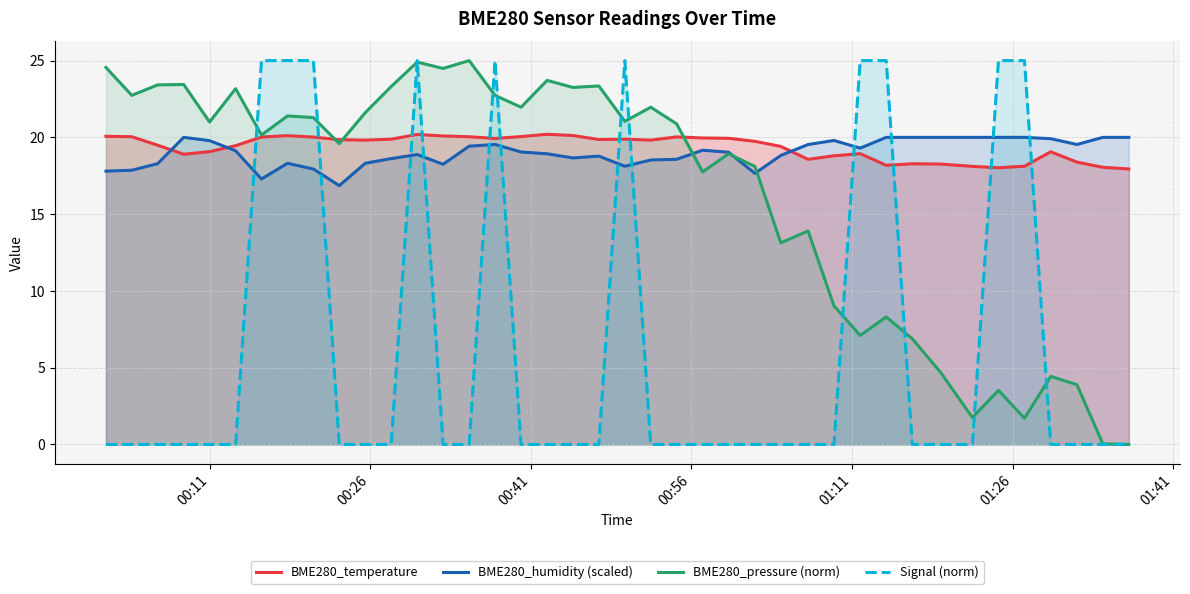

True or false: BME280_temperature and BME280_humidity (scaled) intersect in this chart.

True